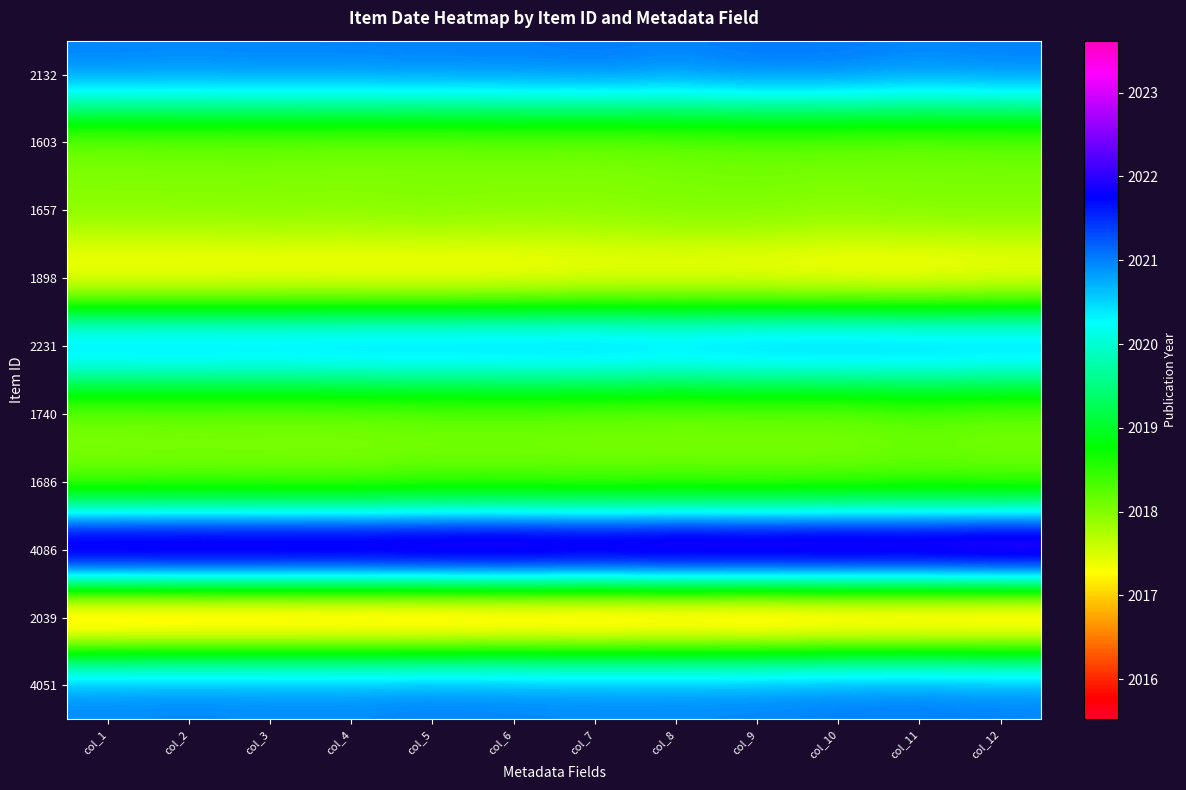

What is the maximum value shown in the chart?

2023.1